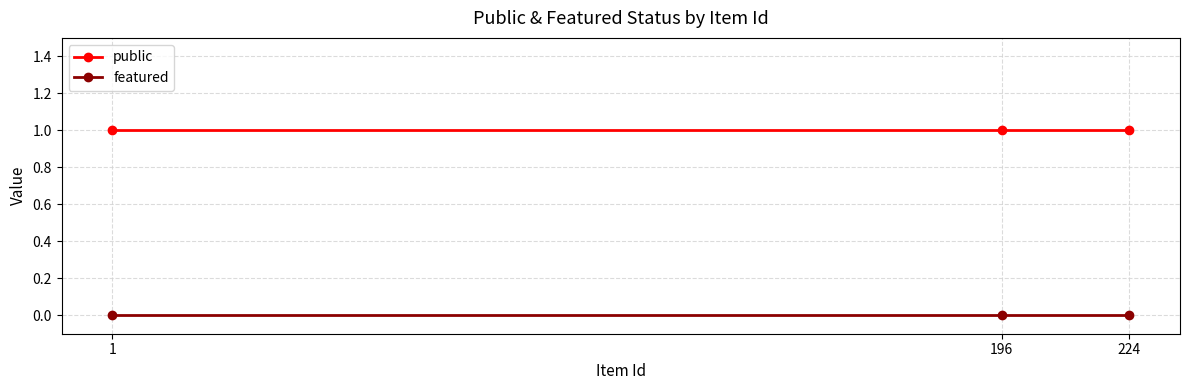

What is the total value across all series at 196?

1